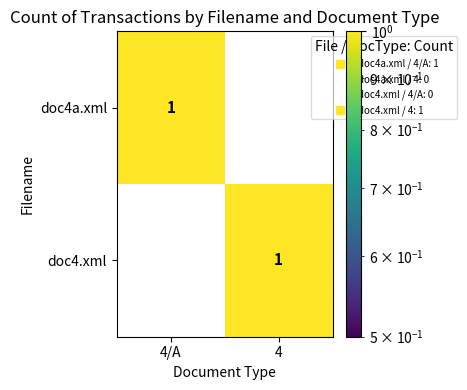

At how many categories does at least one series exceed 0?

2